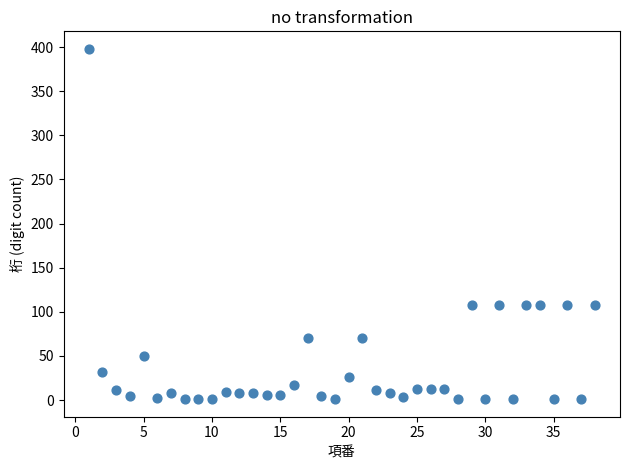

What is the range of X values (max minus min)?

37